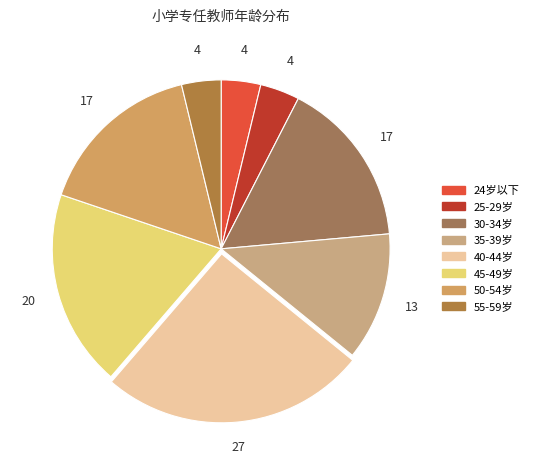

What is the total percentage of 30-34岁 and 50-54岁?

32.1%